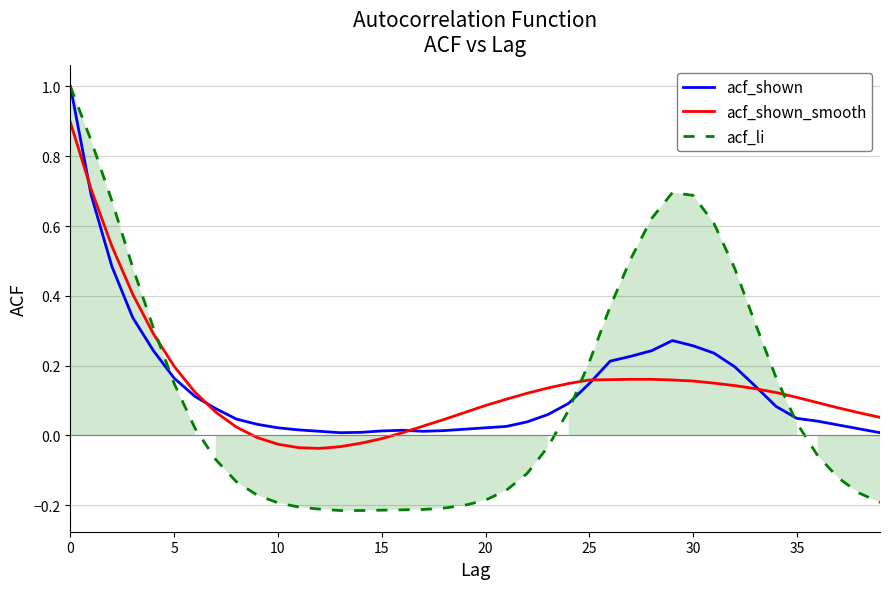

What is the label of the 1st point from the right?

39